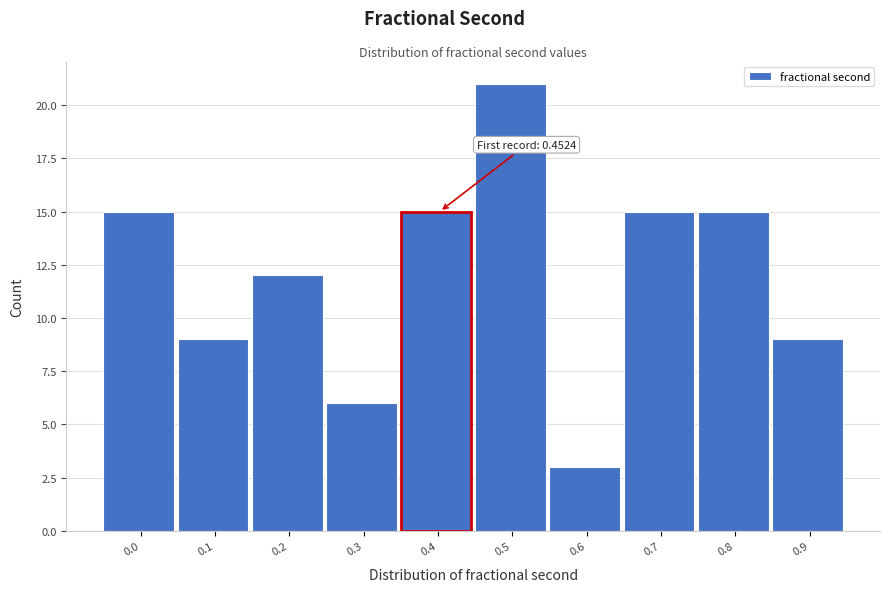

Reading left to right, list all the values displayed in this chart.

0.0=15	0.1=9	0.2=12	0.3=6	0.4=15	0.5=21	0.6=3	0.7=15	0.8=15	0.9=9